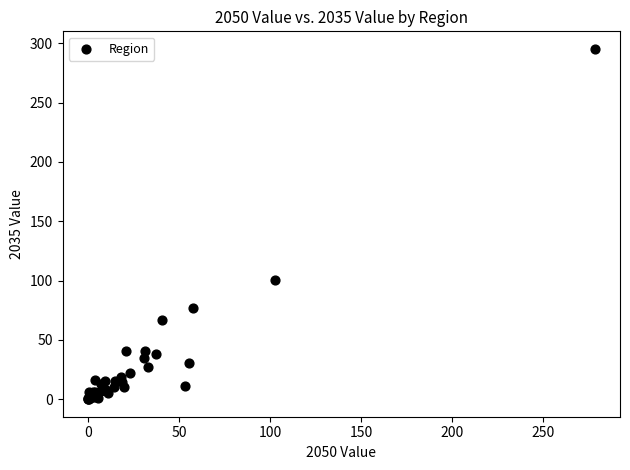

What Y value in the scatter plot is closest to 147?

100.5